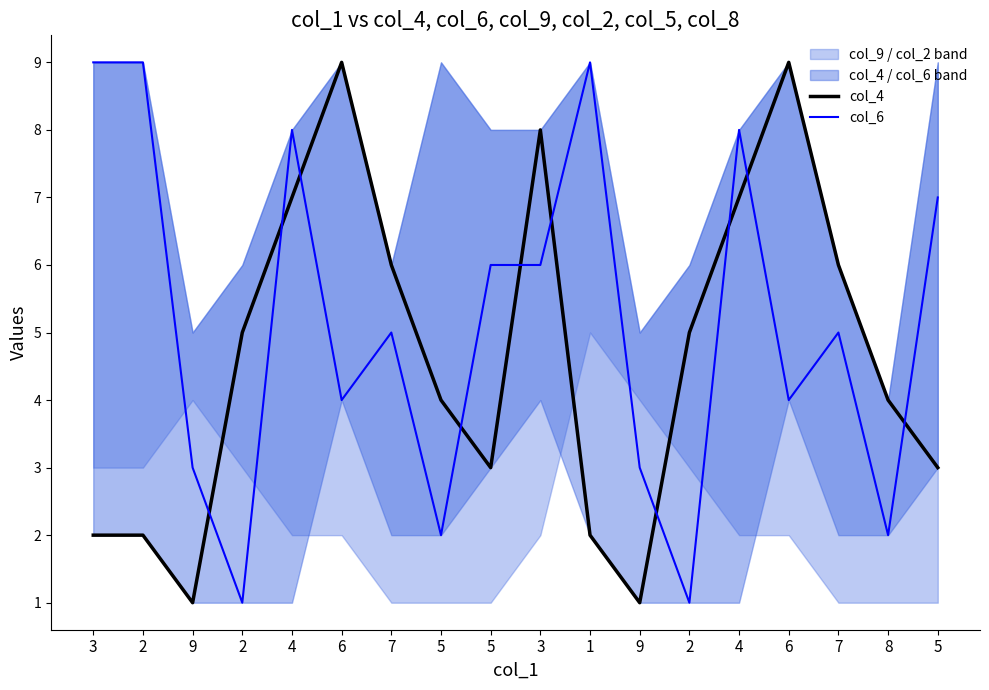

What are all the series names shown in the legend?

col_4, col_6